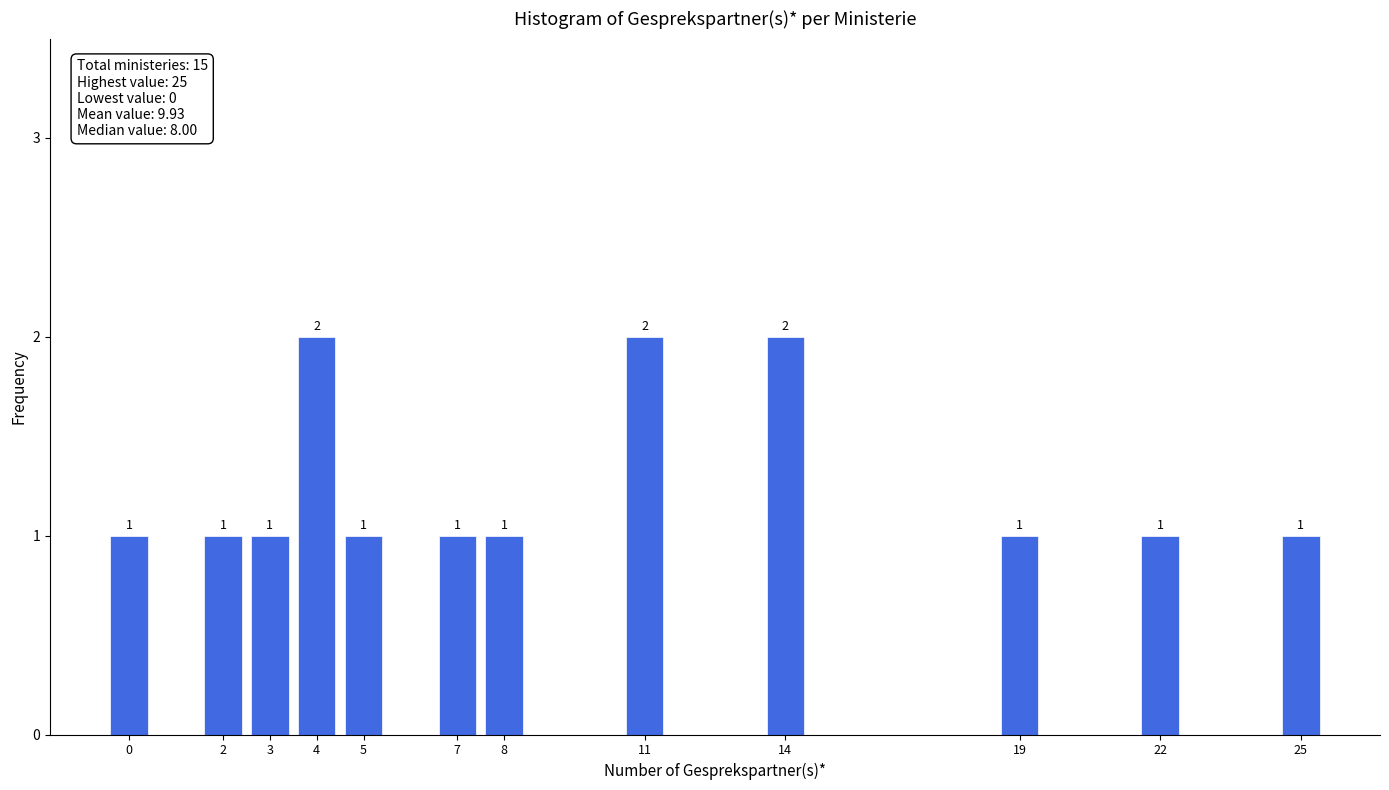

Reading left to right, extract all data points from this chart.

1	1	1	2	1	1	1	2	2	1	1	1